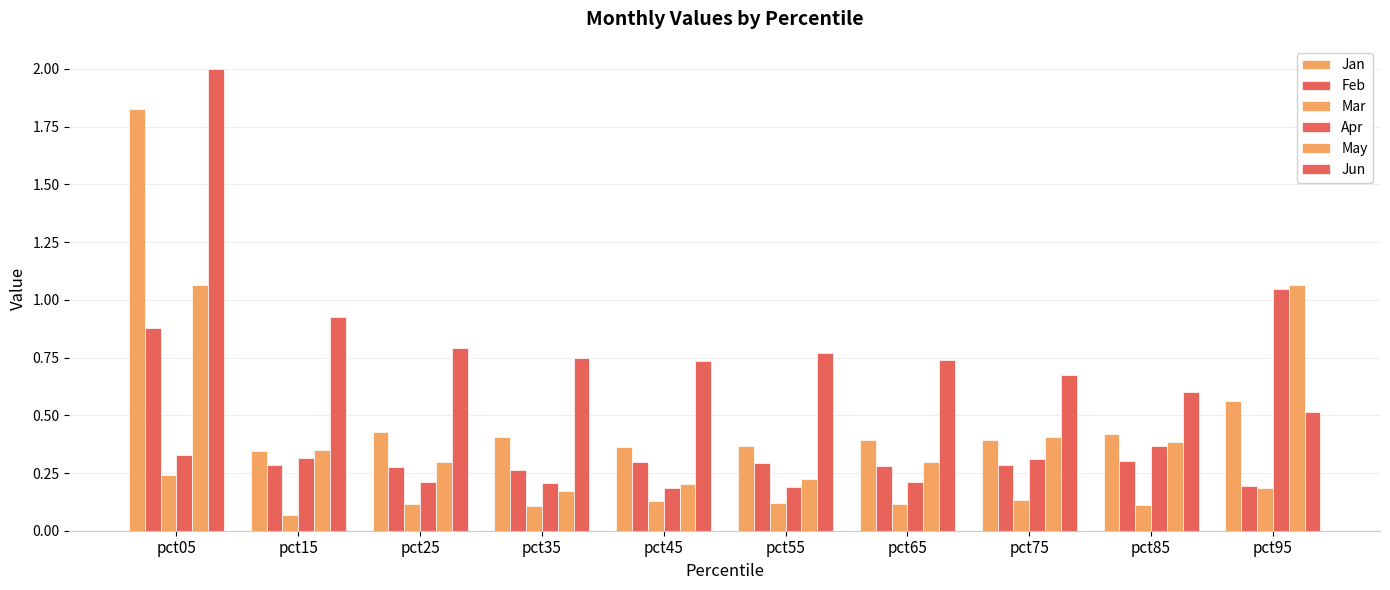

Is it true that Apr equals 0.1 at pct45?

False